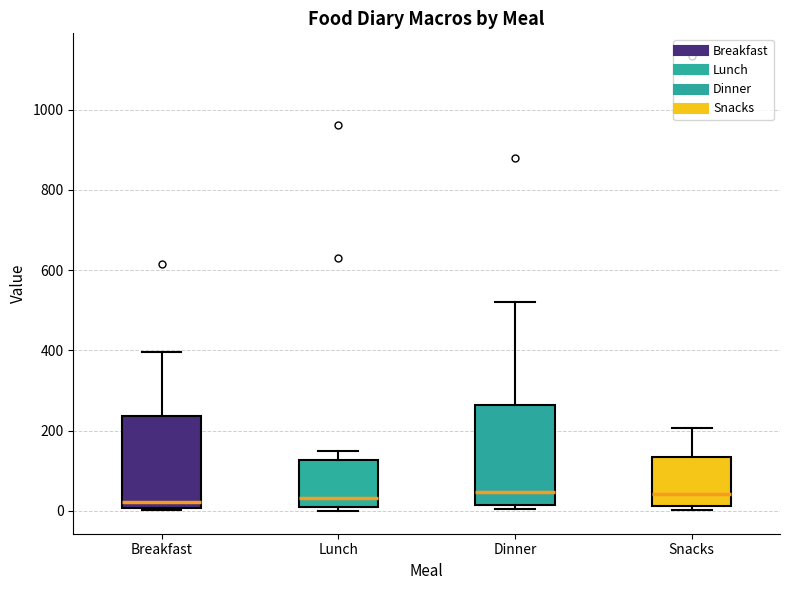

Where does the upper whisker of the box for Breakfast end on the y-axis? The values are not printed on the chart, so give them approximately, as read against the axis.

400